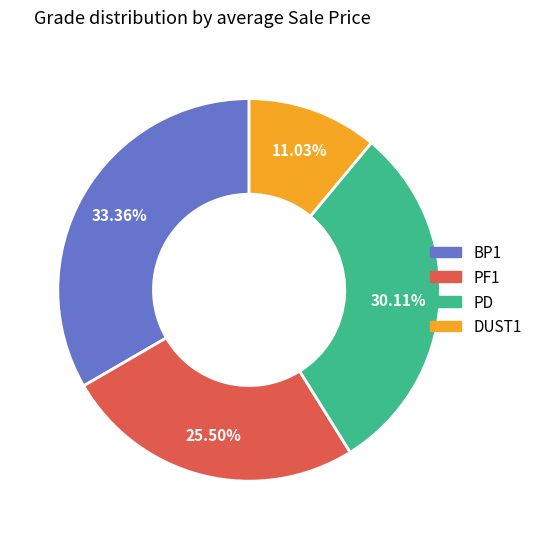

Which has a higher value, BP1 or PD?

BP1